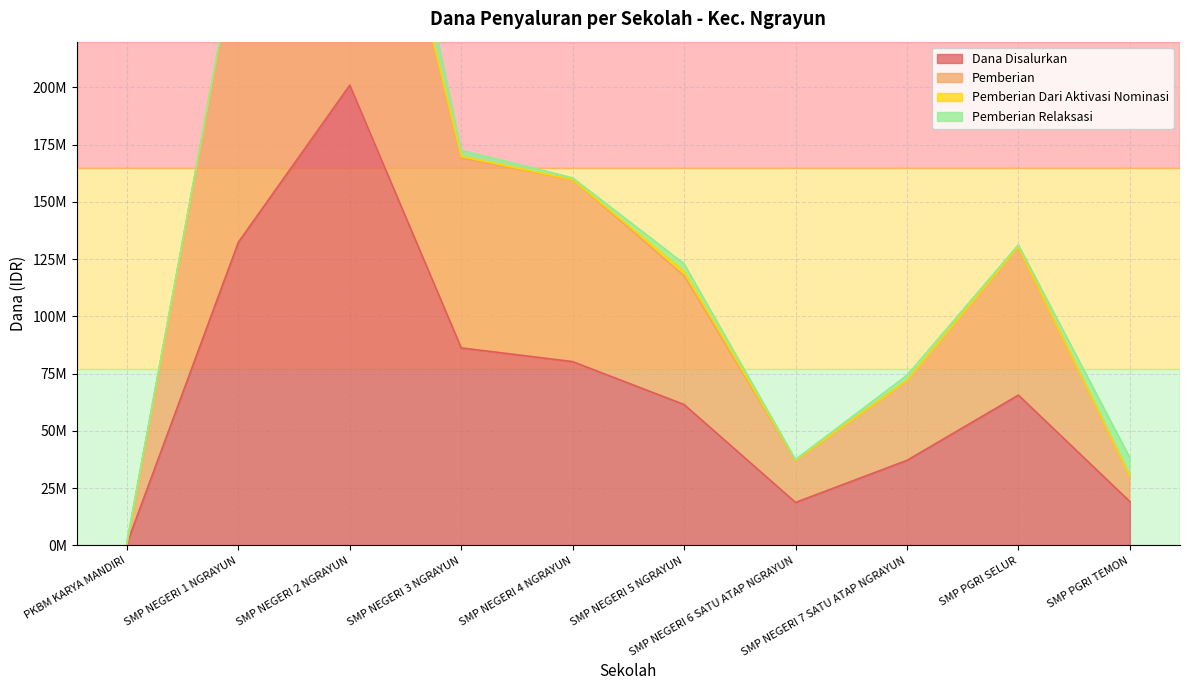

What is the highest value of the Pemberian series?

369750000